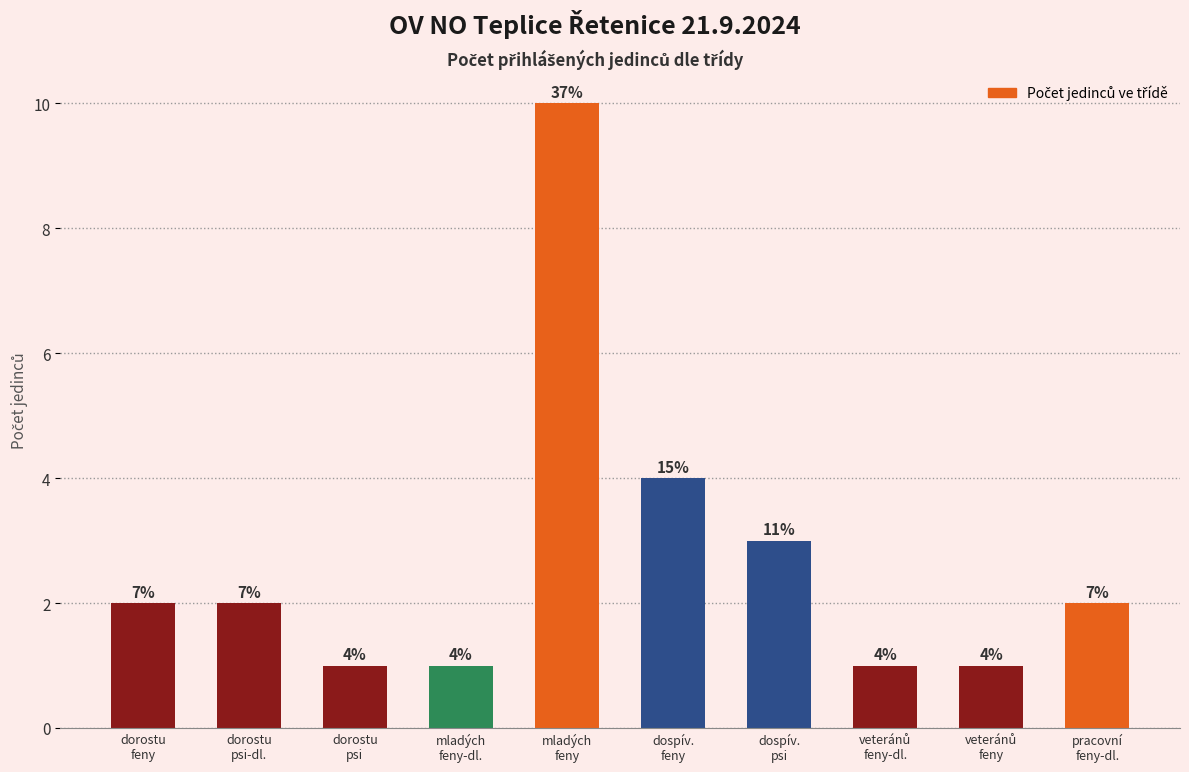

How many bars are there in total?

10